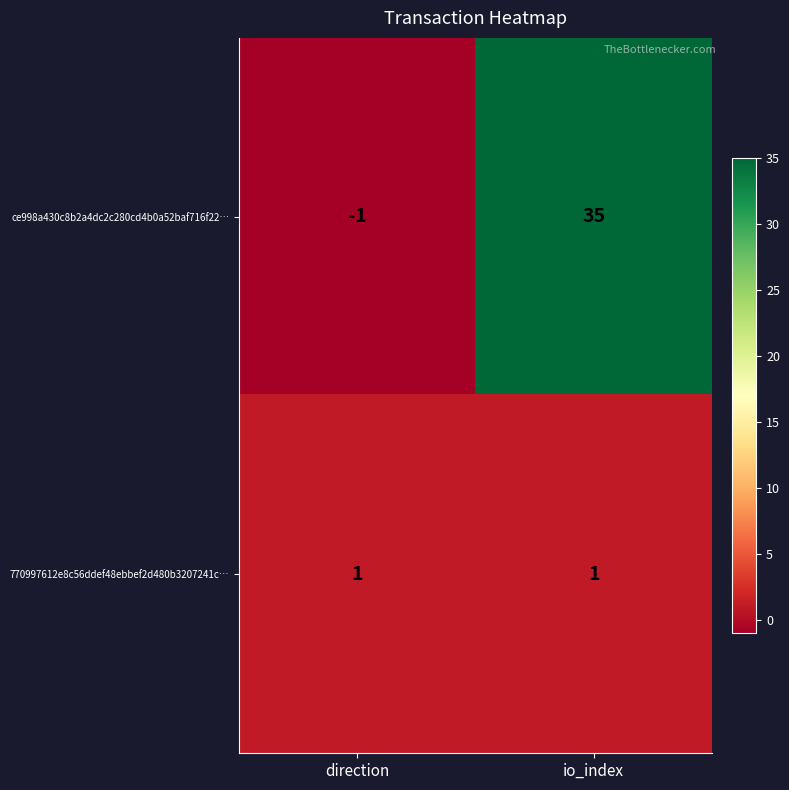

The 770997612e8c56ddef48ebbef2d480b3207241c… series shows 1 at io_index. True or false?

True